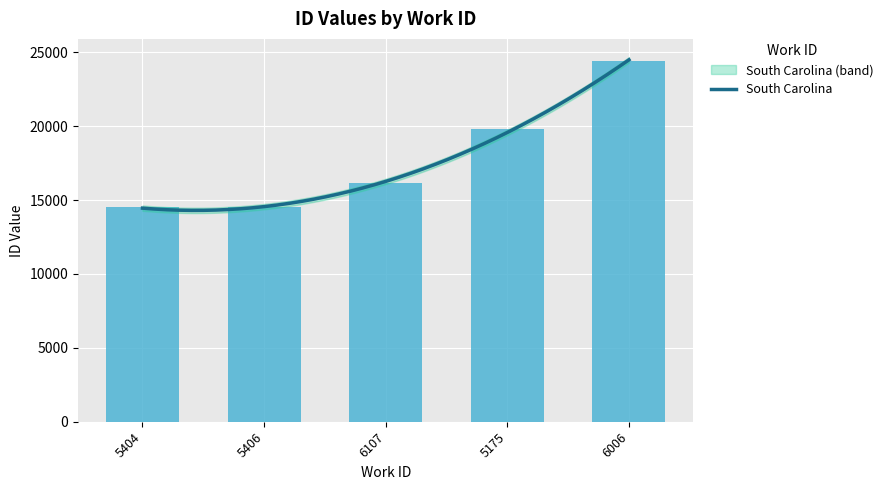

How many data points are less than 16139?

2